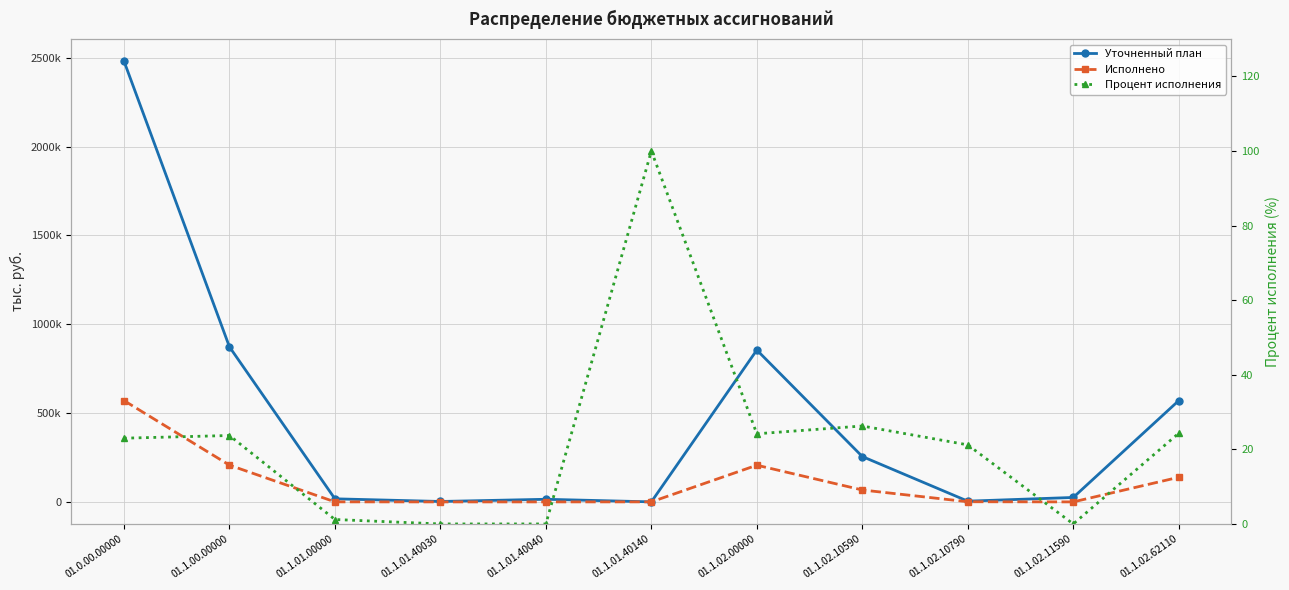

Where does the Уточненный план series first go above 25025?

01.0.00.00000